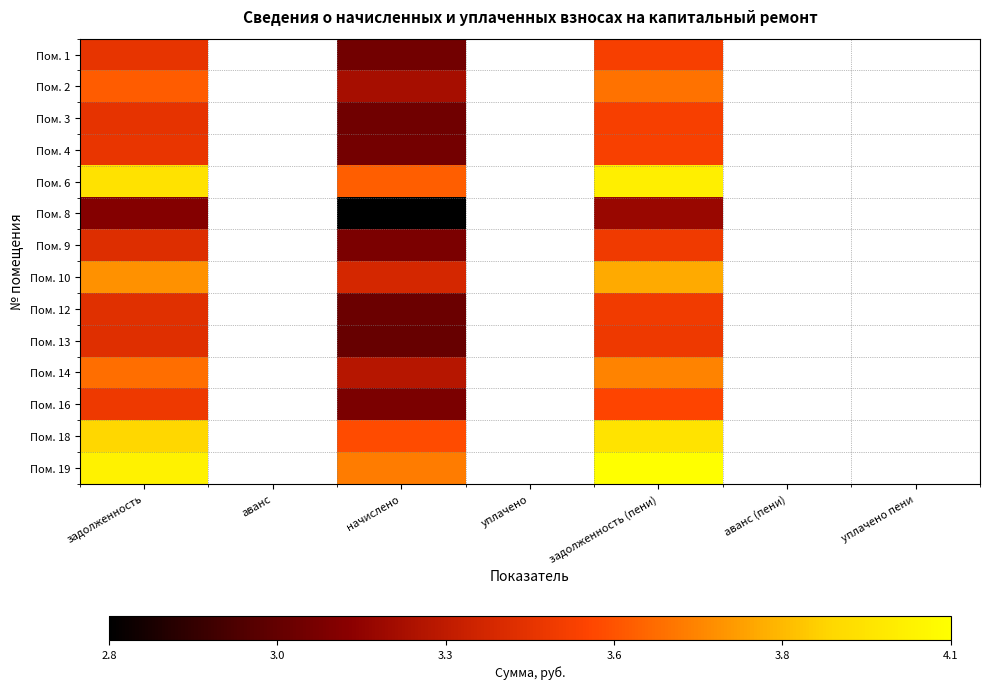

Which series has the widest spread of values?

Пом. 8